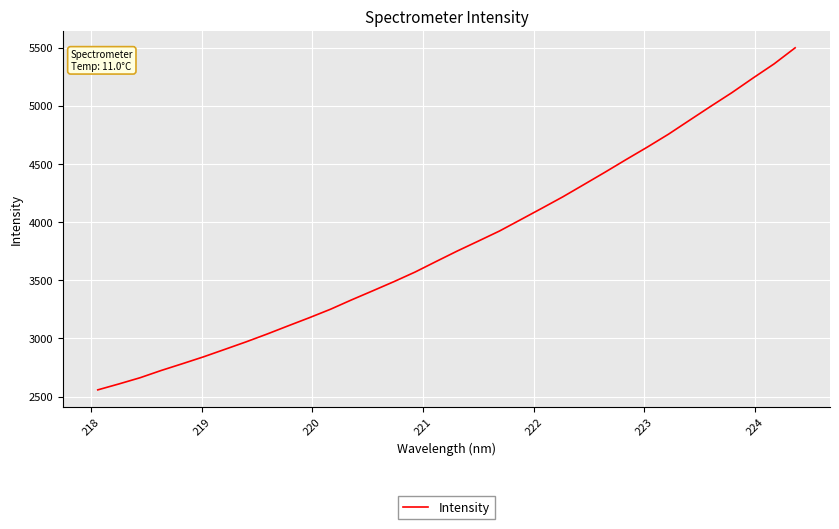

What is the smallest value displayed?

2558.2